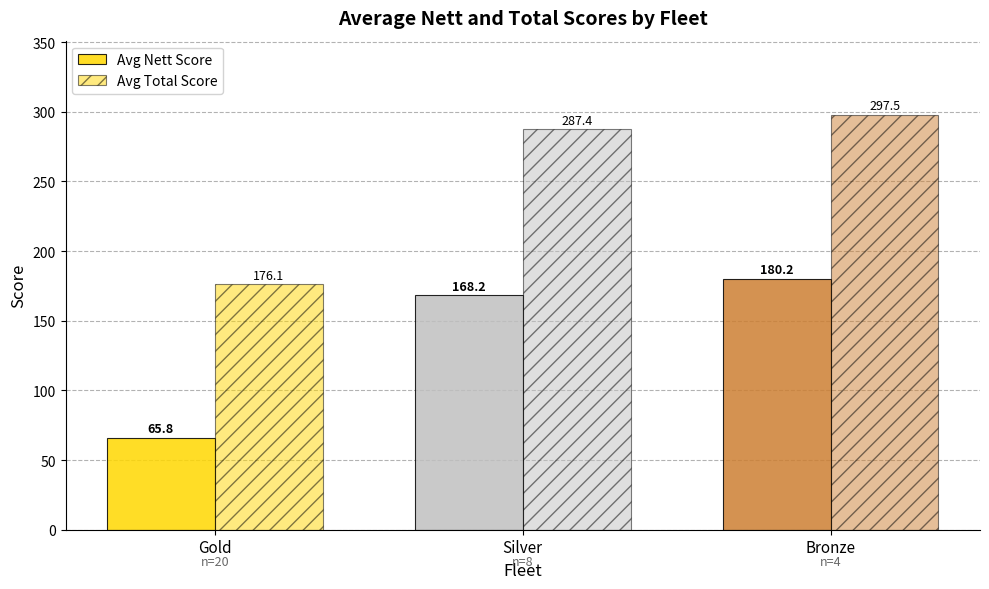

Is it true that Avg Nett Score equals 93.4 at Silver?

False